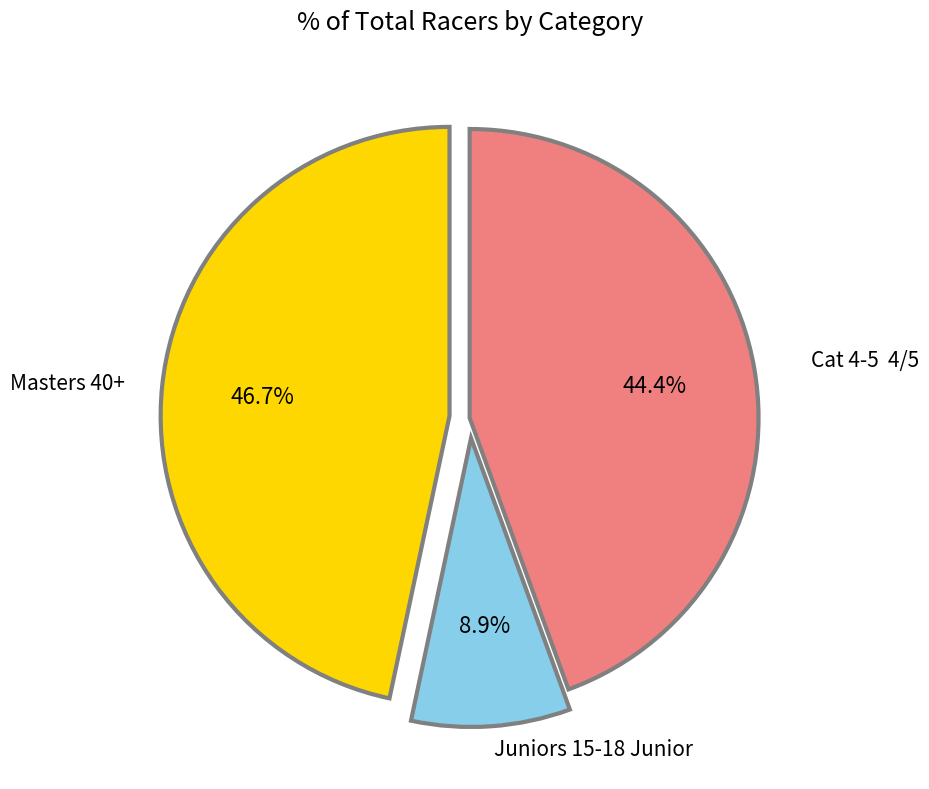

Is there any slice that represents more than half of the pie?

No